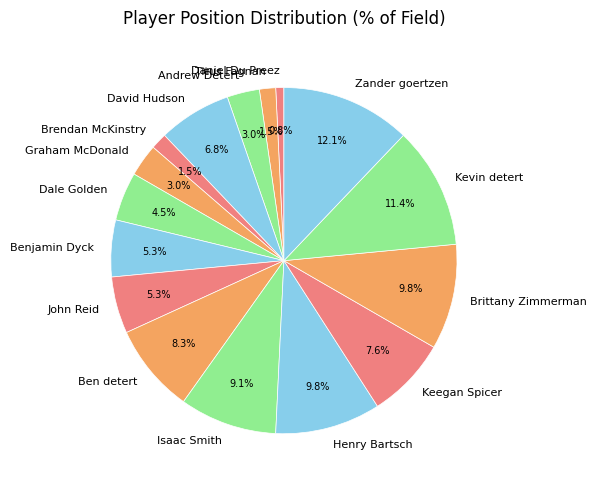

How much of the chart is everything except Henry Bartsch?

90.2%